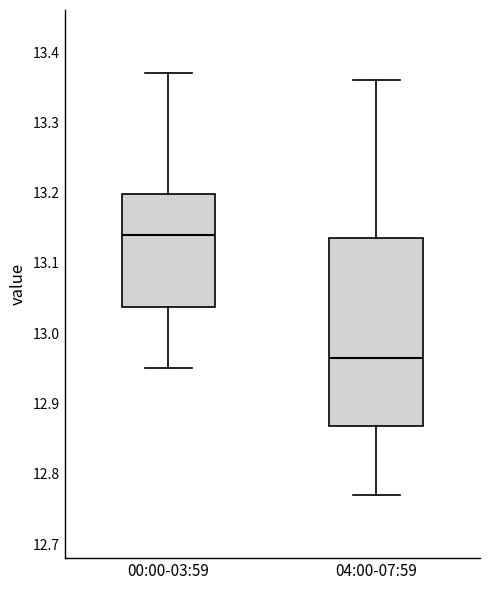

Reading left to right, read every box against the y-axis: the position of its median line, the range the box covers, and the ends of its whiskers. The values are not printed on the chart, so give them approximately, as read against the axis.

00:00-03:59: median 13.14, box 13.04 to 13.20, whiskers 12.95 to 13.37
04:00-07:59: median 12.97, box 12.87 to 13.14, whiskers 12.77 to 13.36